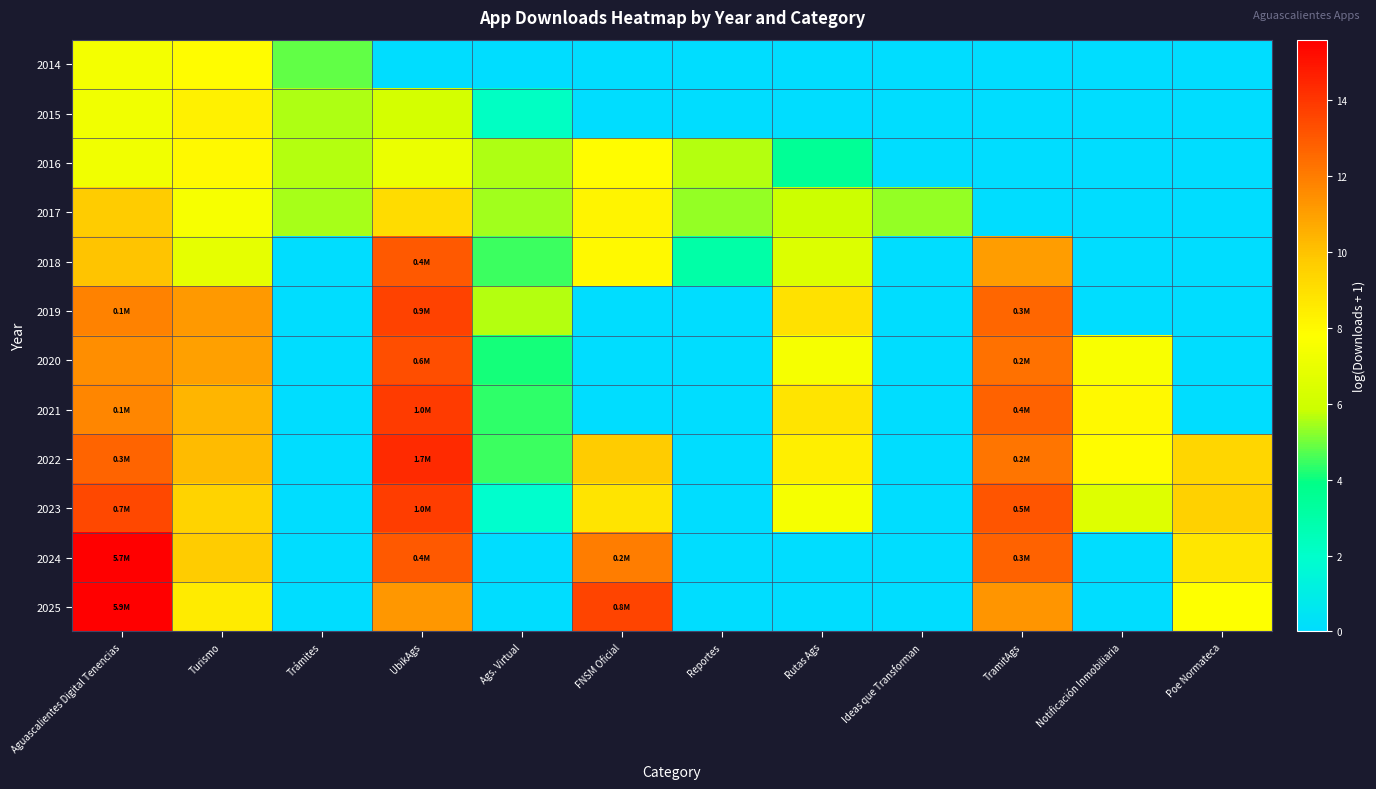

At how many categories does at least one series exceed 5?

12